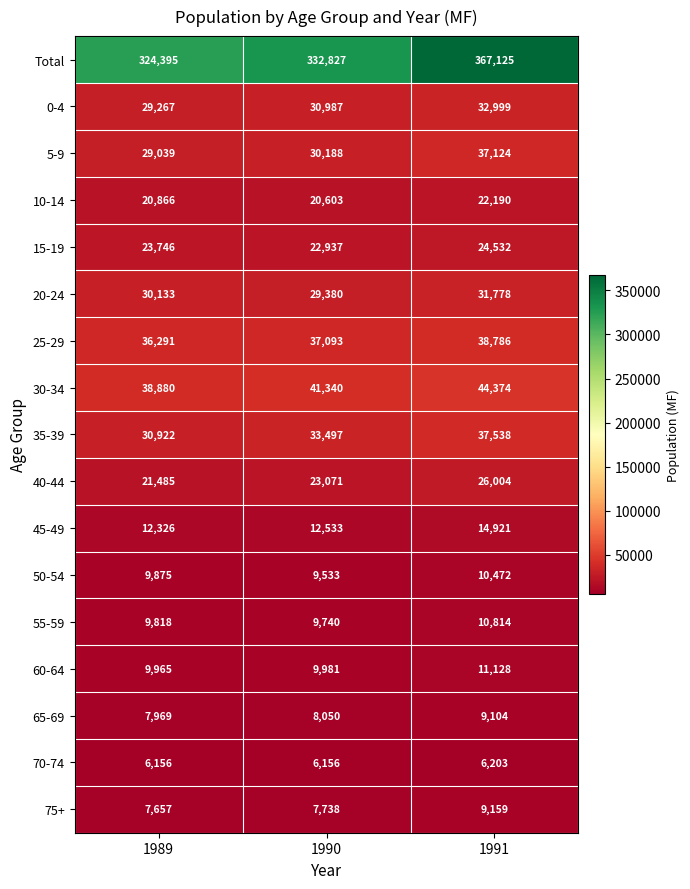

Which series has the widest spread of values?

Total